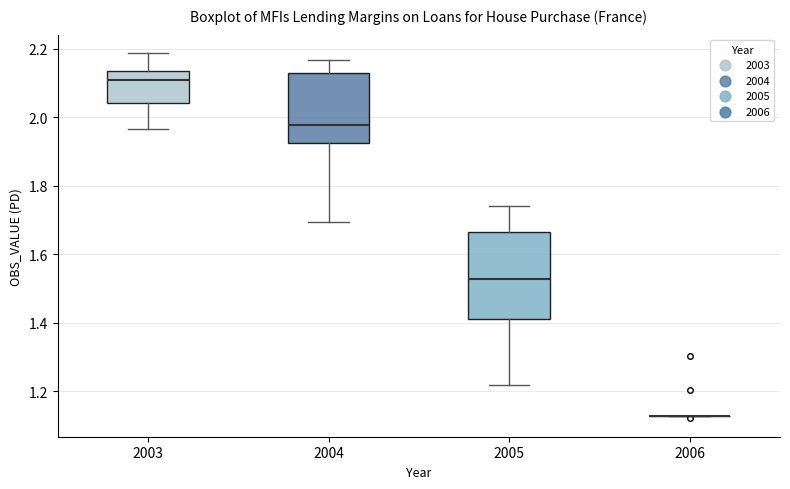

Reading left to right, transcribe this box plot: for each box, give where its median line is, the range the box spans, and where its two whiskers end, as read against the y-axis. The values are not printed on the chart, so give them approximately, as read against the axis.

2003: median 2.10, box 2.04 to 2.14, whiskers 1.96 to 2.18
2004: median 1.98, box 1.92 to 2.12, whiskers 1.70 to 2.16
2005: median 1.52, box 1.42 to 1.66, whiskers 1.22 to 1.74
2006: box collapsed to a line at 1.12, whiskers 1.12 to 1.12